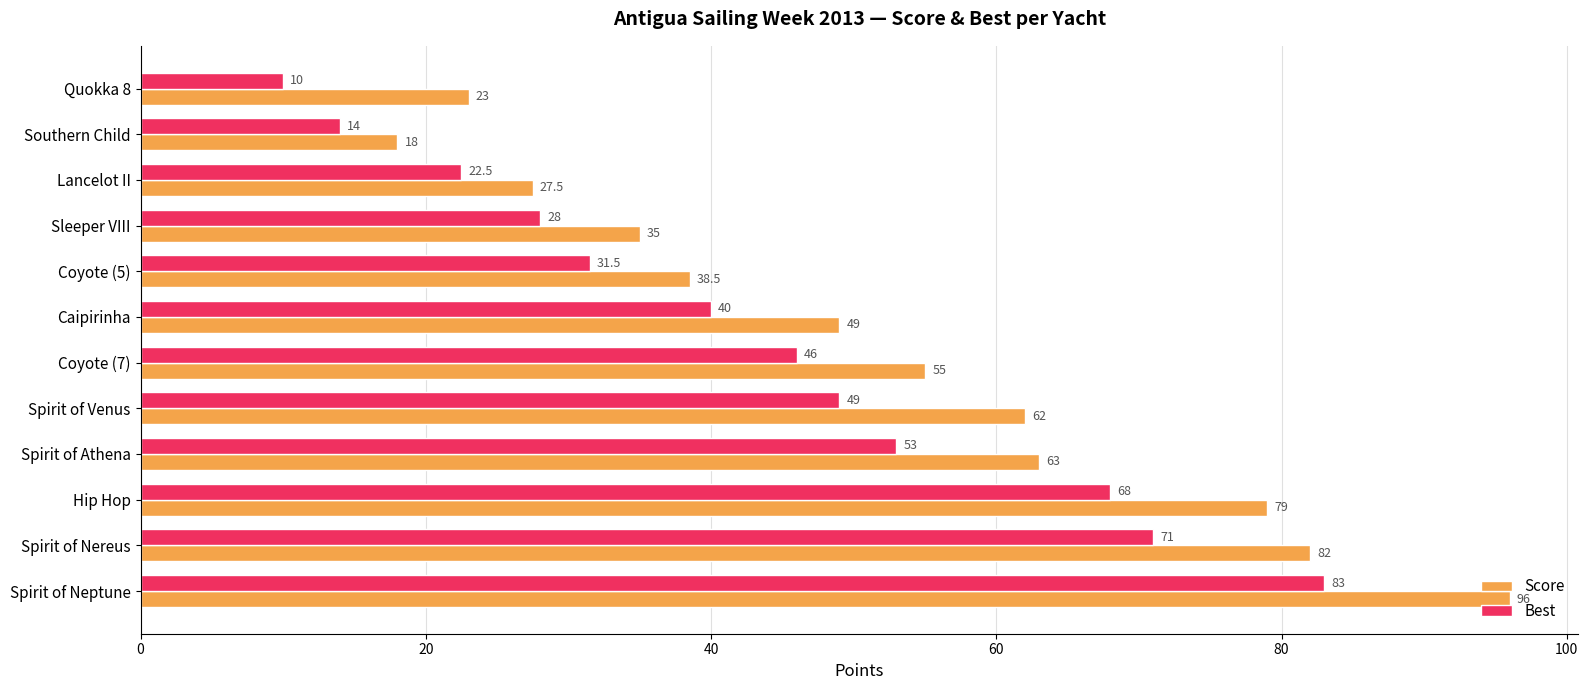

Read the Best value at Spirit of Neptune.

83.0